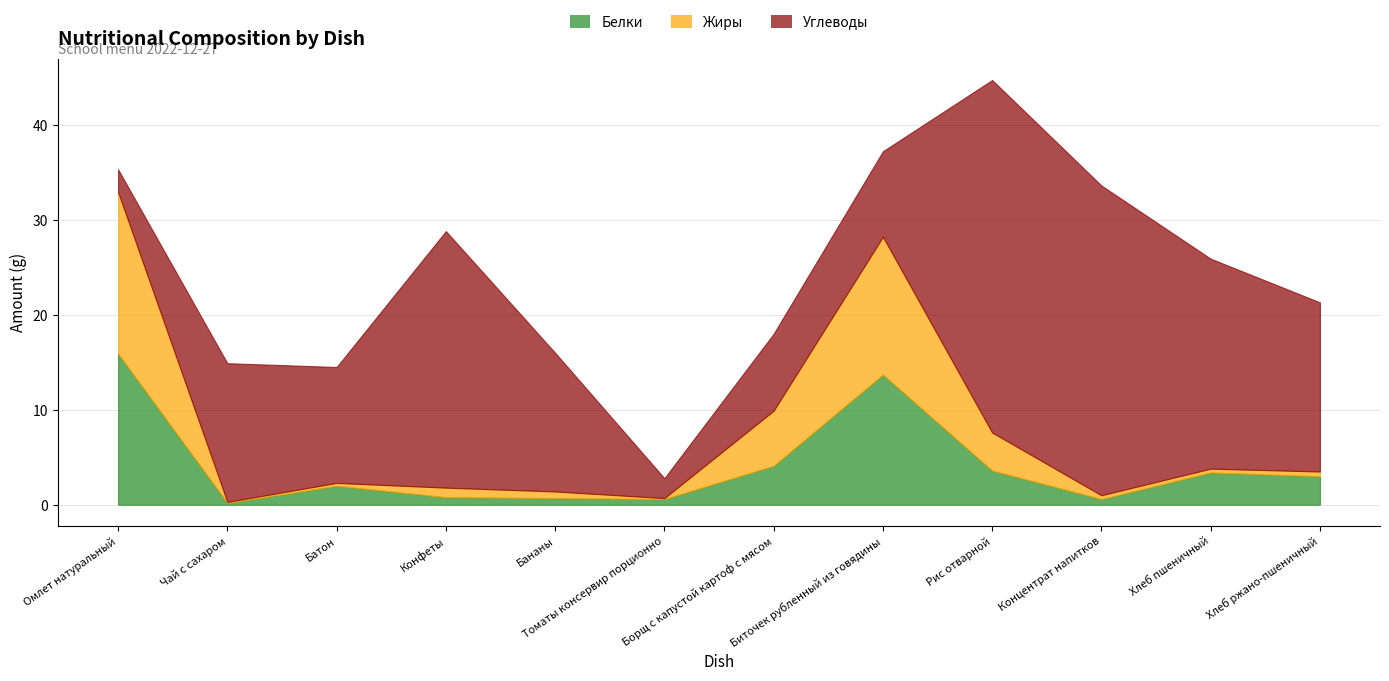

At how many categories does at least one series exceed 3?

11